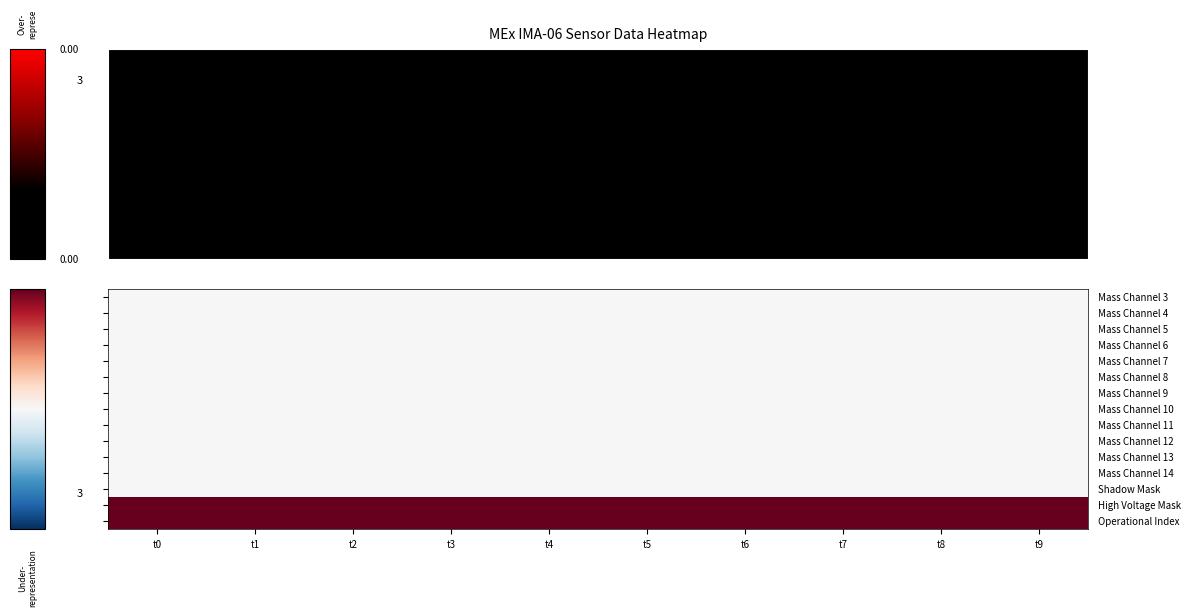

At which category is the sum across all series the highest?

t0